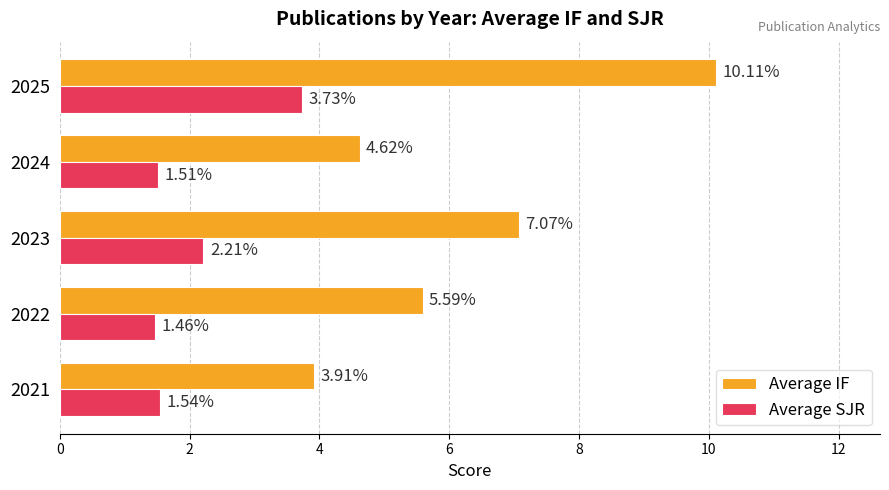

Between 2024 and 2025, which series saw the biggest shift?

Average IF